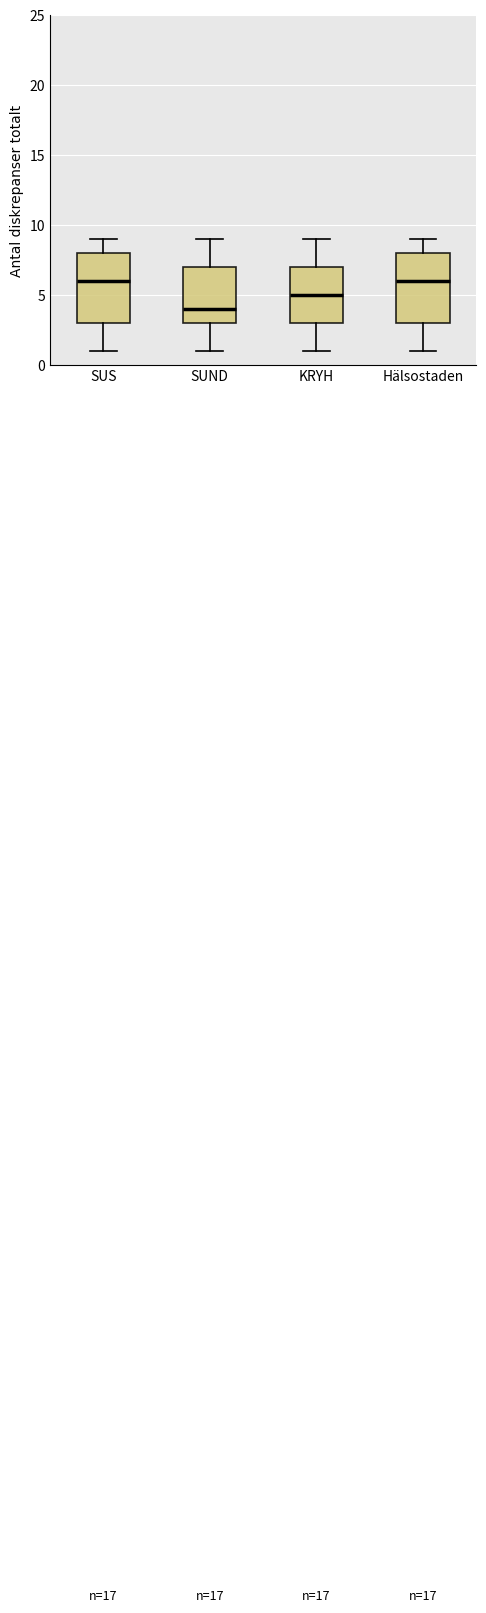

Where does the lower whisker of the box for KRYH end on the y-axis? The values are not printed on the chart, so give them approximately, as read against the axis.

1